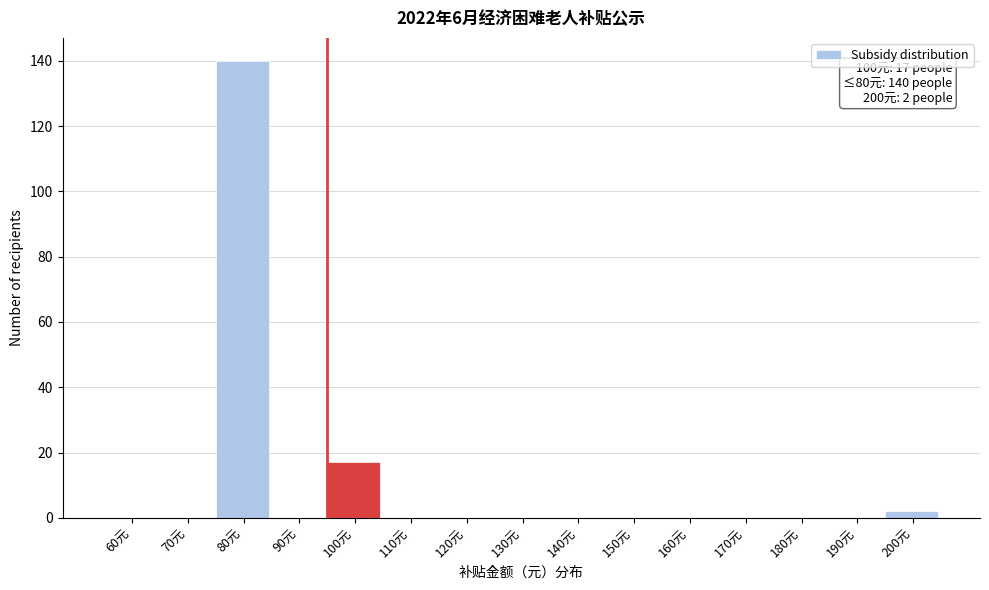

Reading left to right, list all the values displayed in this chart.

60元=0	70元=0	80元=140	90元=0	100元=17	110元=0	120元=0	130元=0	140元=0	150元=0	160元=0	170元=0	180元=0	190元=0	200元=2